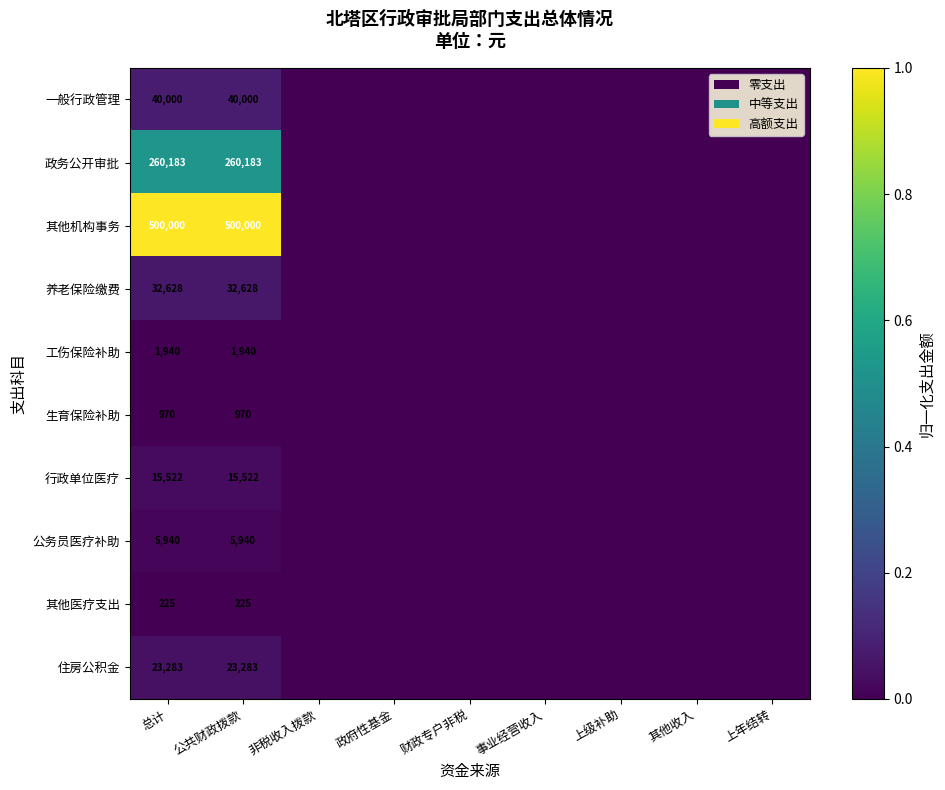

Which series has the widest spread of values?

其他机构事务